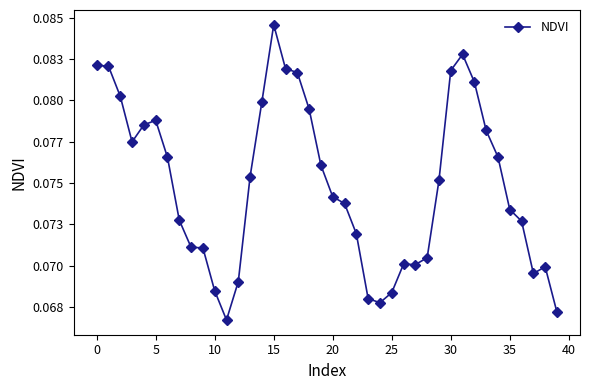

Does the chart have visible grid lines?

No